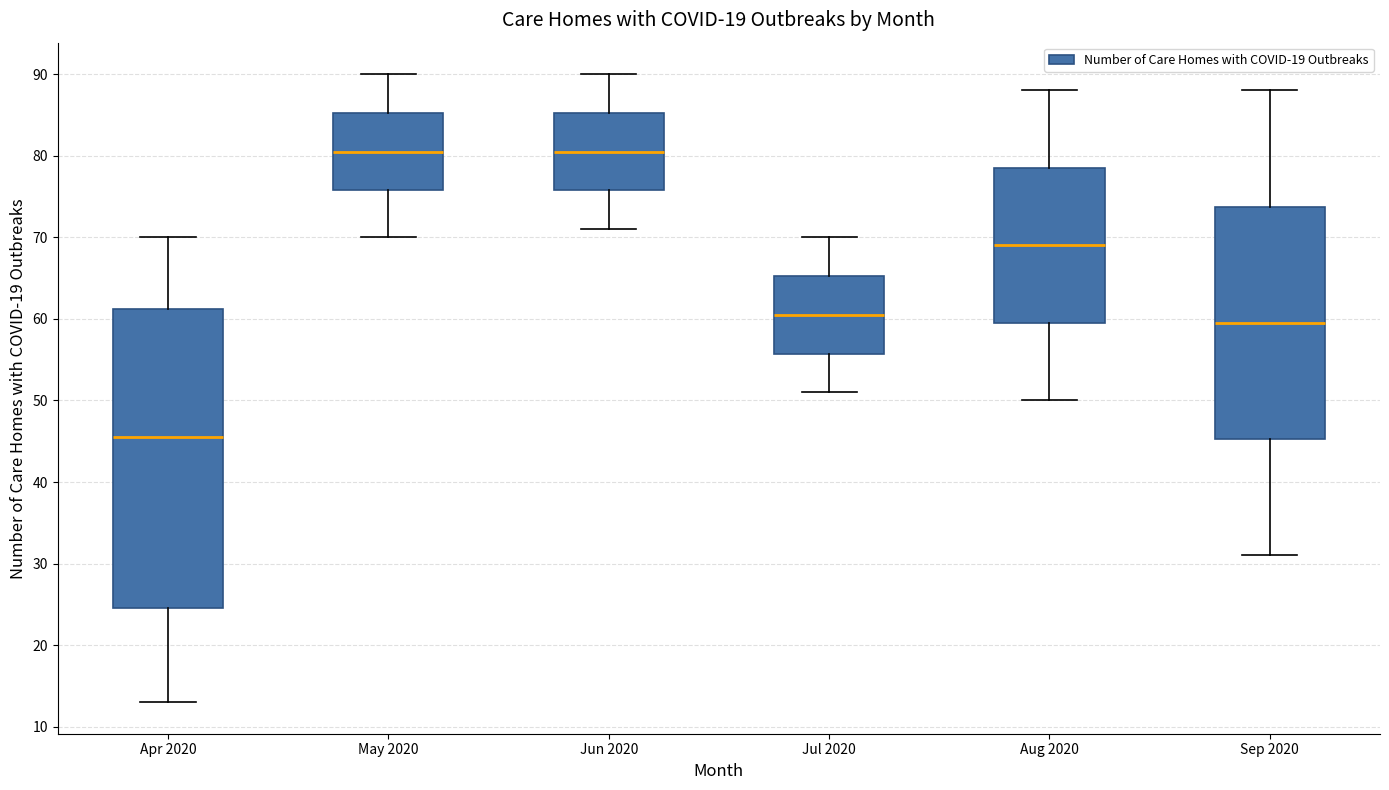

Reading left to right, transcribe this box plot: for each box, give where its median line is, the range the box spans, and where its two whiskers end, as read against the y-axis. The values are not printed on the chart, so give them approximately, as read against the axis.

Apr 2020: median 46, box 25 to 61, whiskers 13 to 70
May 2020: median 81, box 76 to 85, whiskers 70 to 90
Jun 2020: median 81, box 76 to 85, whiskers 71 to 90
Jul 2020: median 61, box 56 to 65, whiskers 51 to 70
Aug 2020: median 69, box 60 to 79, whiskers 50 to 88
Sep 2020: median 60, box 45 to 74, whiskers 31 to 88